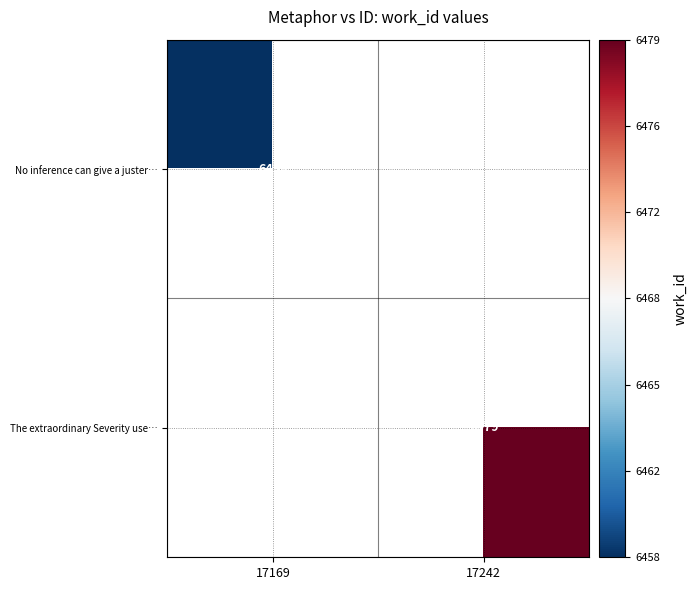

The value of No inference can give a juster… at 17169 is 3585. True or false?

False